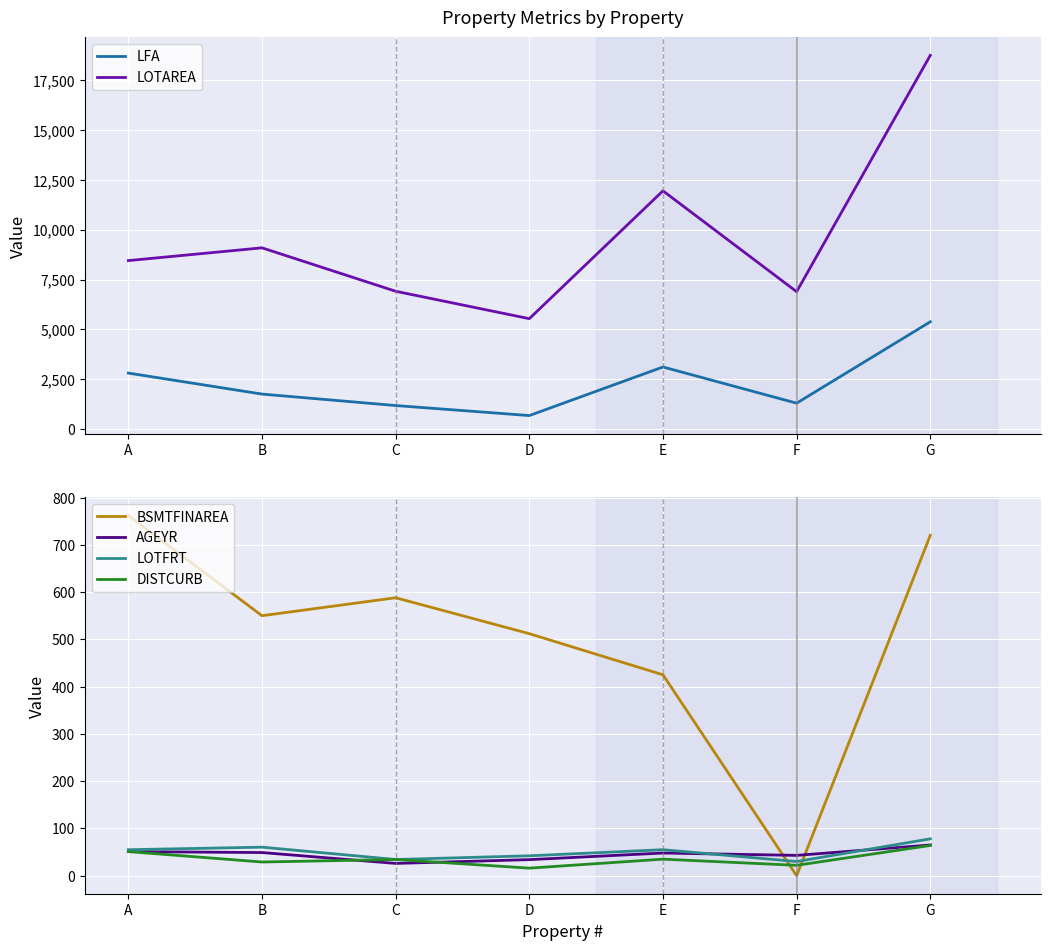

What is the difference between the highest and lowest values at E?

11915.0